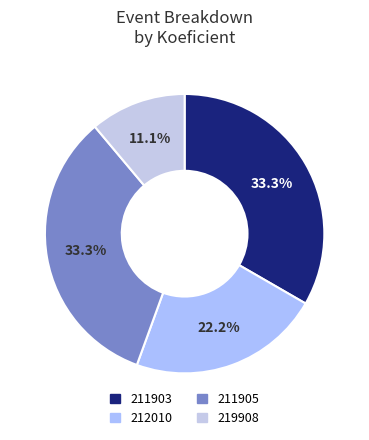

What percentage is the 212010 slice, to the nearest percent?

22%